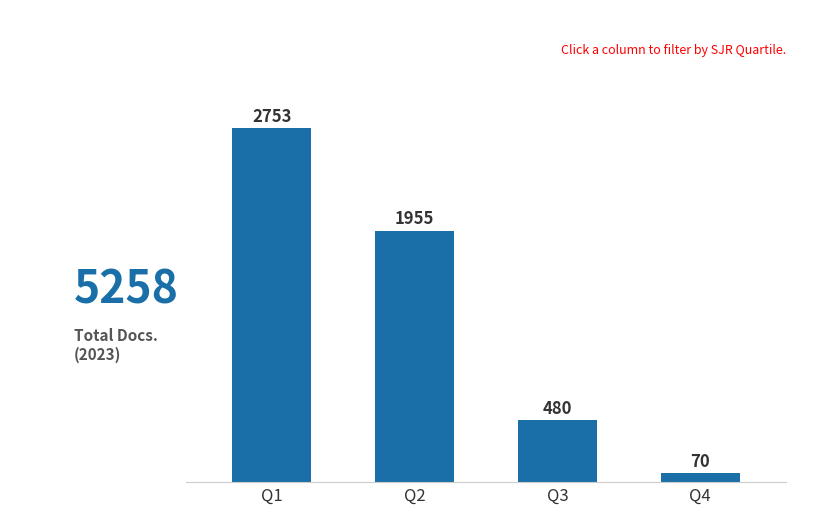

What is the sum of all values?

5258